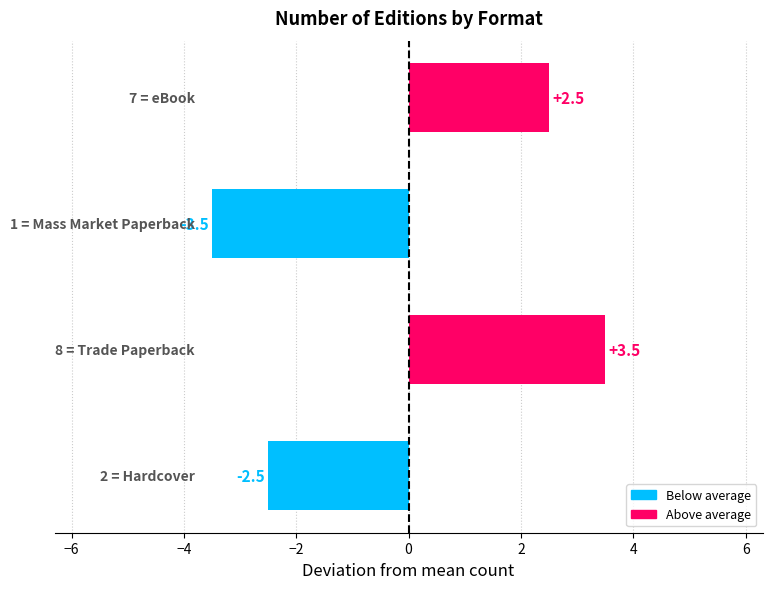

What is the difference between the maximum and minimum values?

7.0